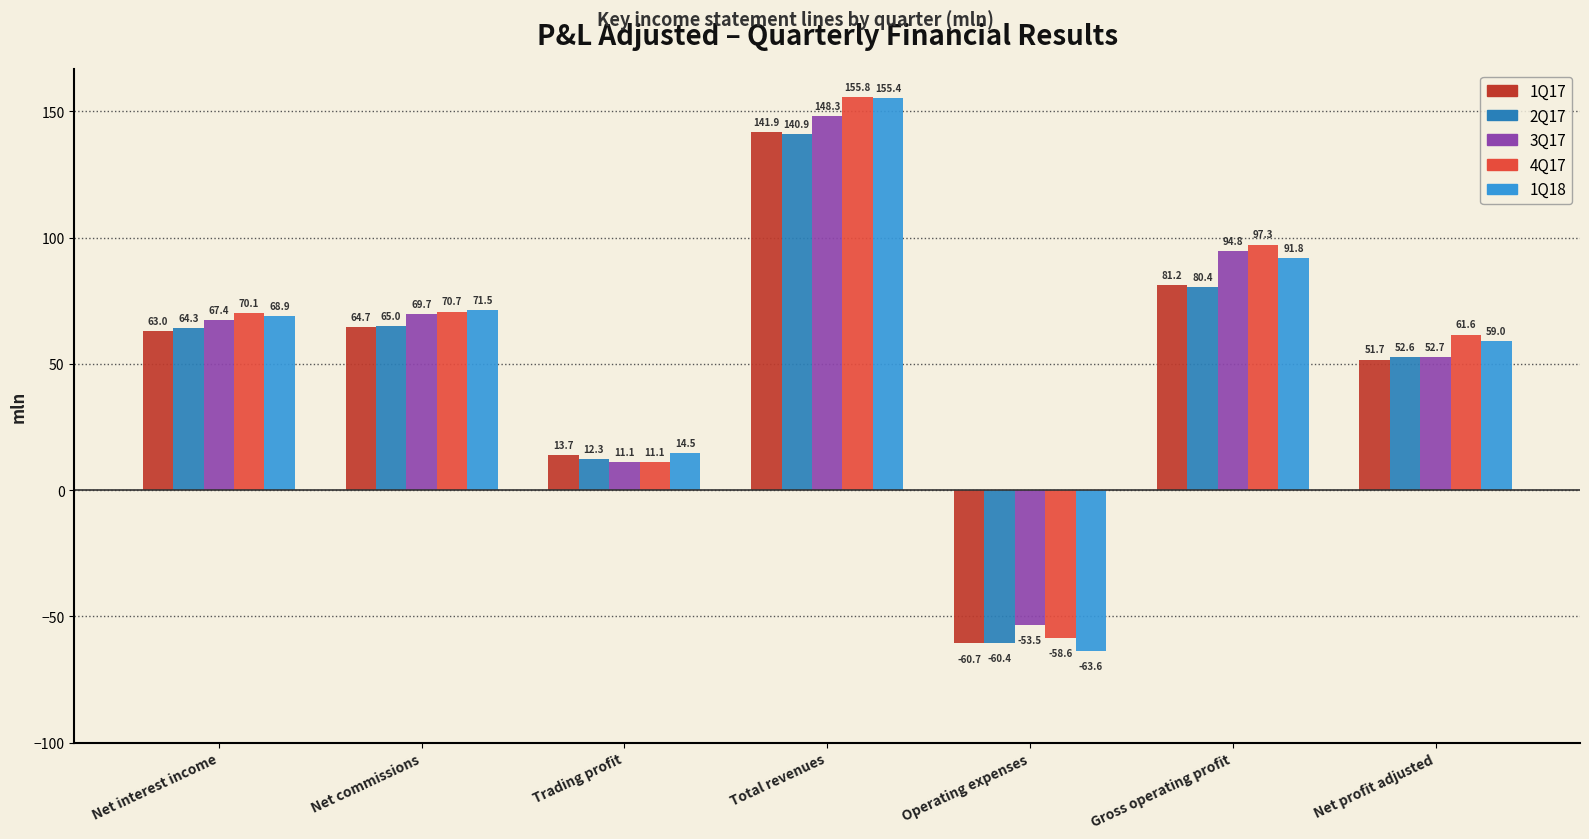

How many bars are there in each group?

5